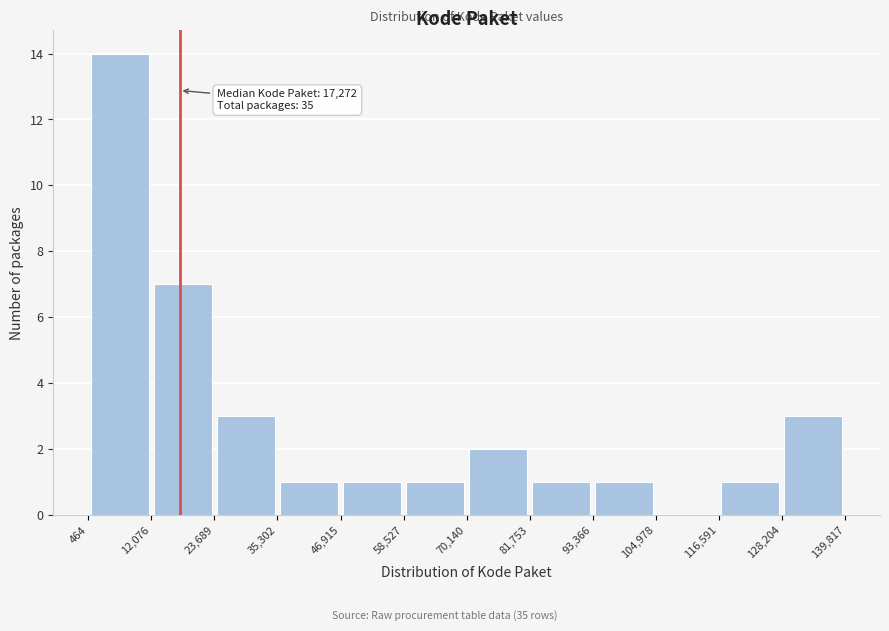

Over which range of the x-axis is the bar tallest?

464 to 12,076